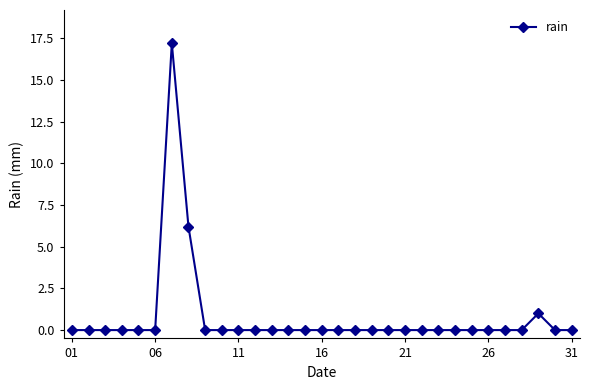

What is the difference between the maximum and second lowest values?

17.2